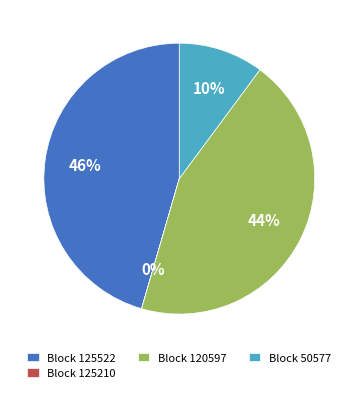

To the nearest percent, what is the combined percentage of Block 50577 and Block 120597?

54%